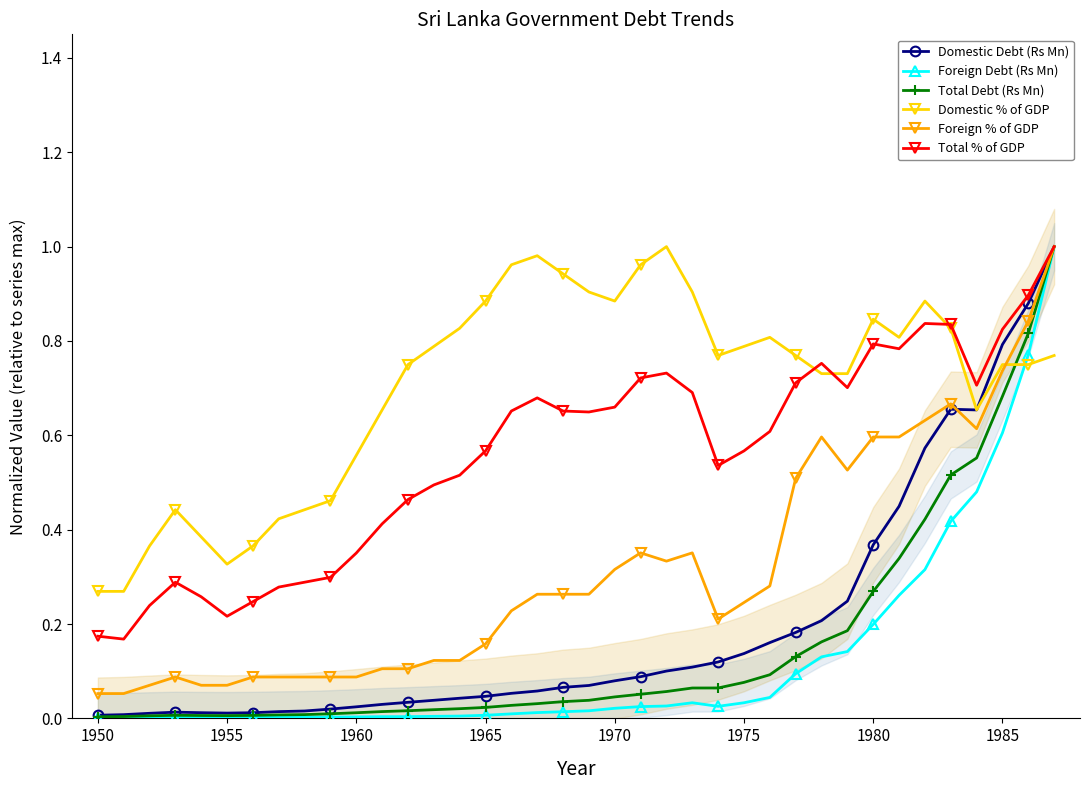

True or false: Total % of GDP has more than 1 interior local peaks.

True